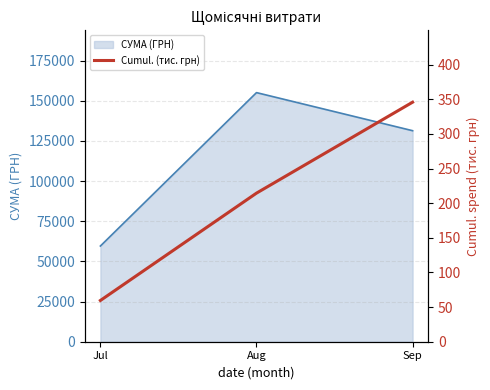

List the labels in order of СУМА (ГРН) value, largest first.

Aug, Sep, Jul